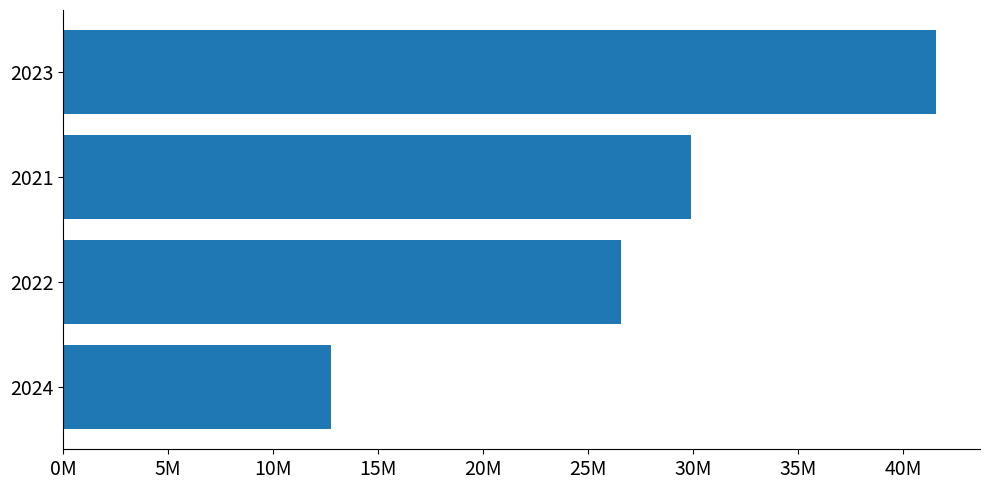

Rank the categories by value from highest to lowest.

2023, 2021, 2022, 2024